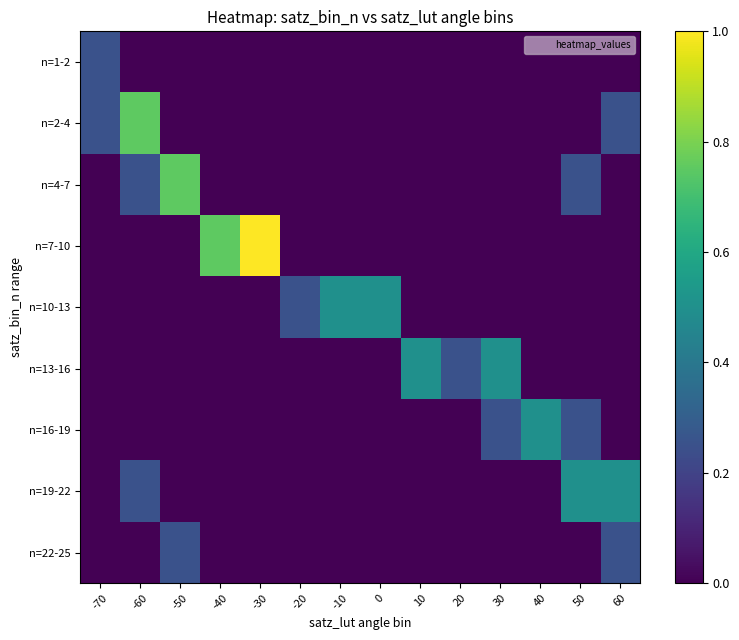

Which series has the widest spread of values?

n=7-10